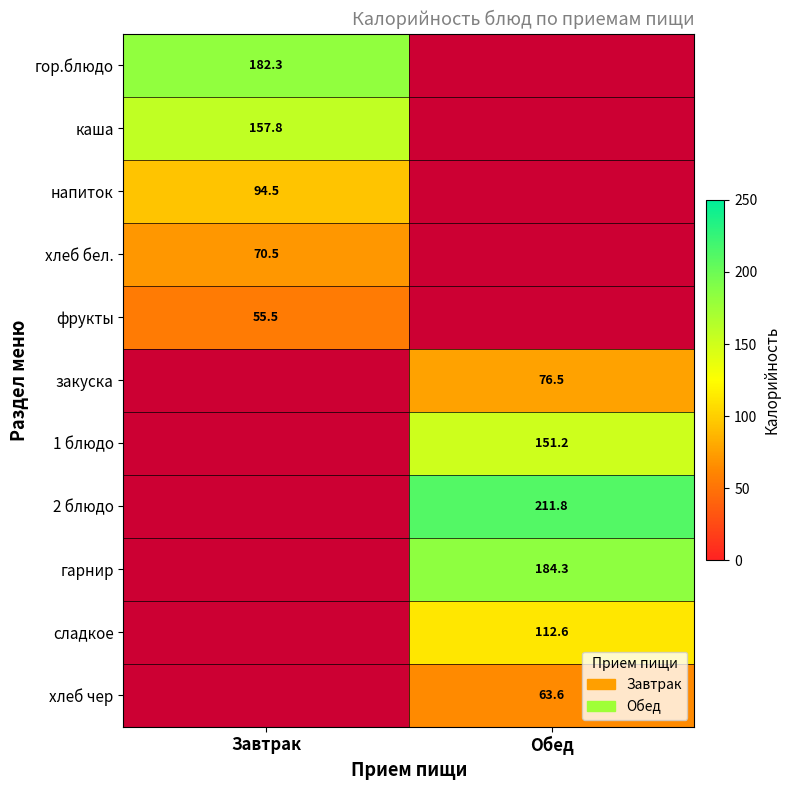

True or false: 2 блюдо has a value of 211.8 at Обед.

True